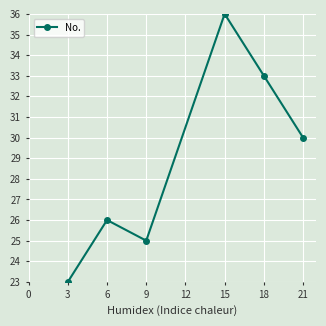

What is the smallest value displayed?

23